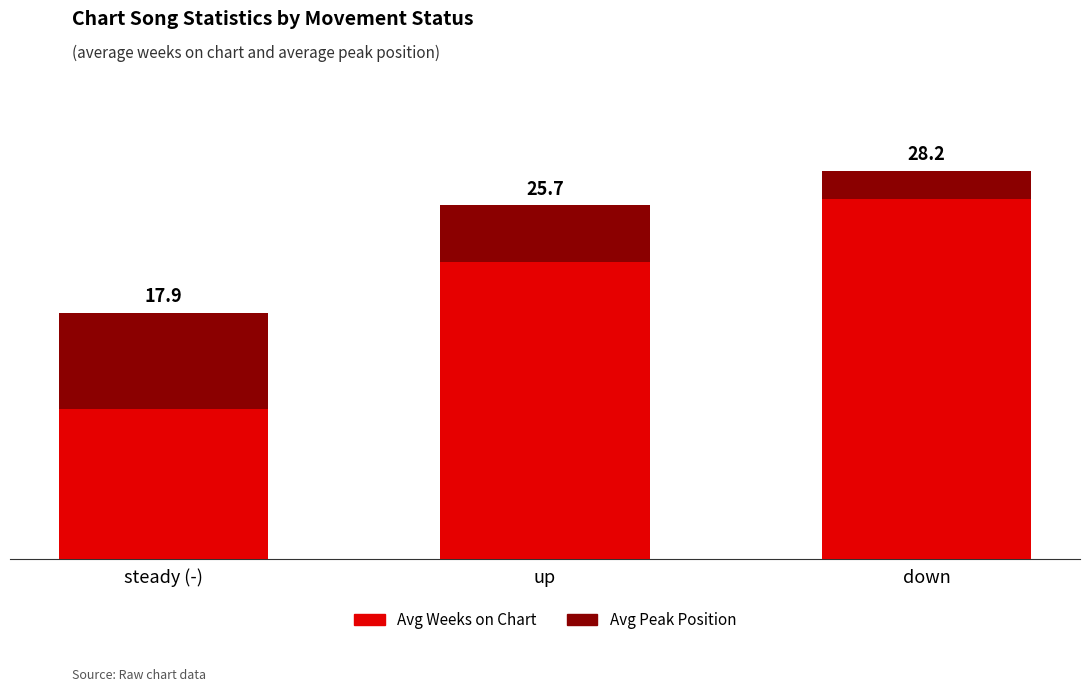

What are all the series names shown in the legend?

Avg Weeks on Chart, Avg Peak Position